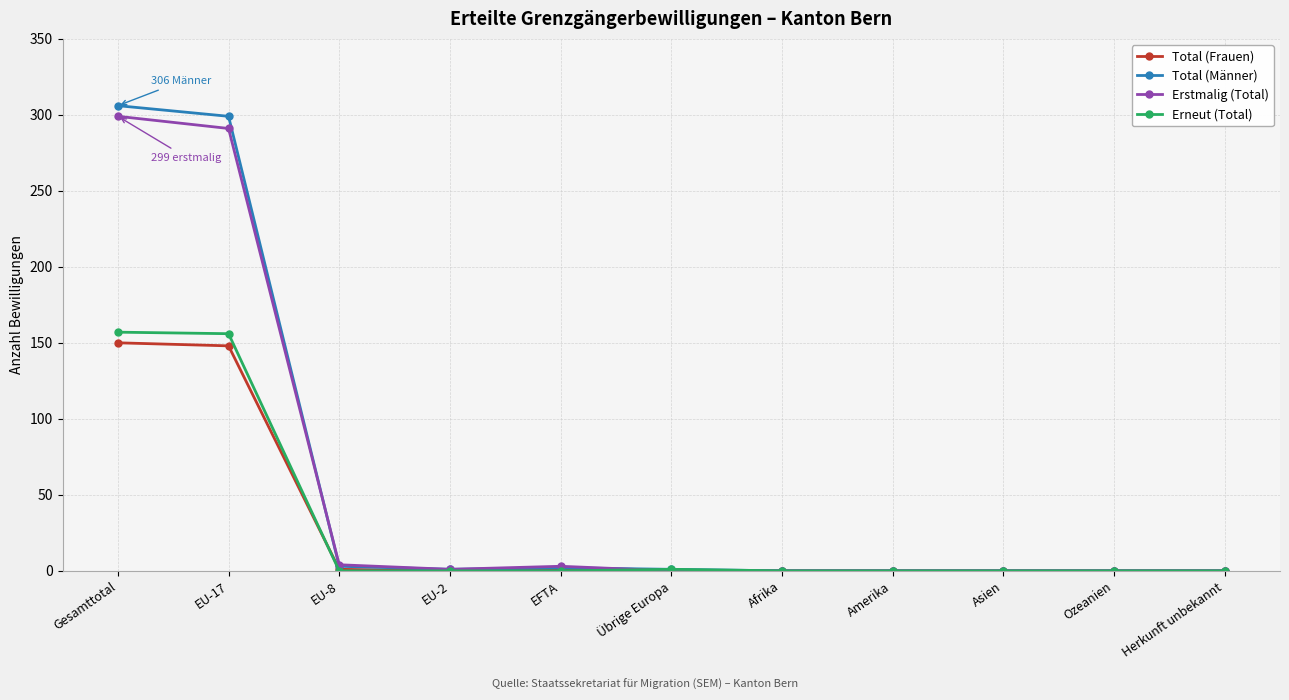

What are all the series names shown in the legend?

Total (Frauen), Total (Männer), Erstmalig (Total), Erneut (Total)